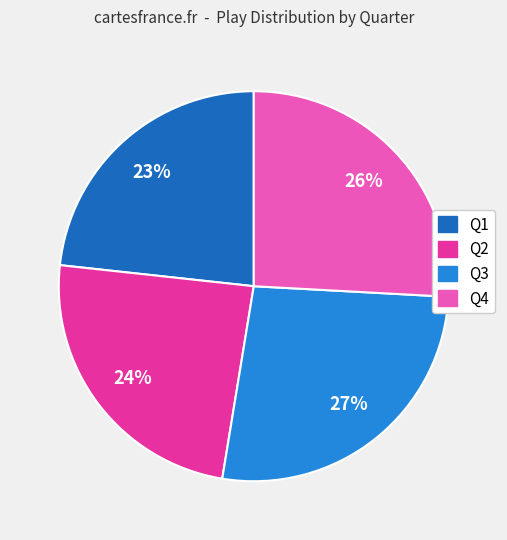

How many slices are in this pie chart?

4